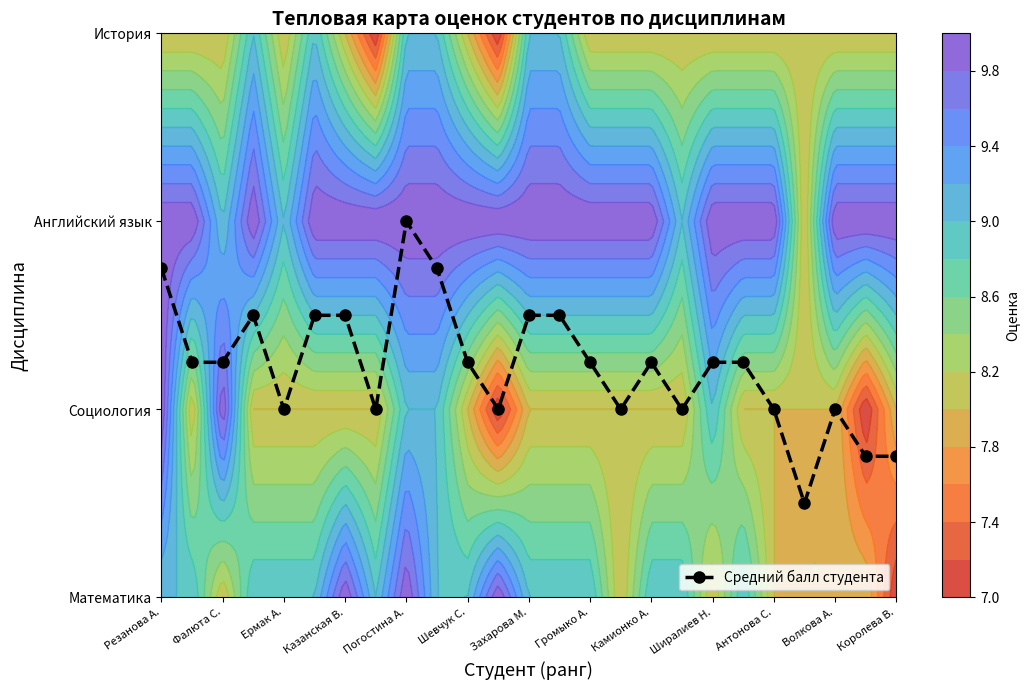

Count the number of categories in the chart.

25